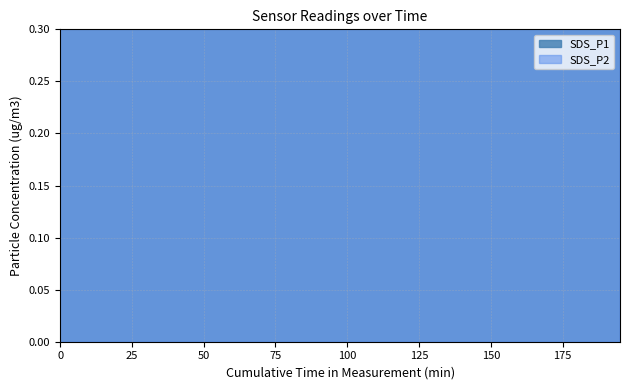

The SDS_P2 series shows 0.4 at 39. True or false?

False